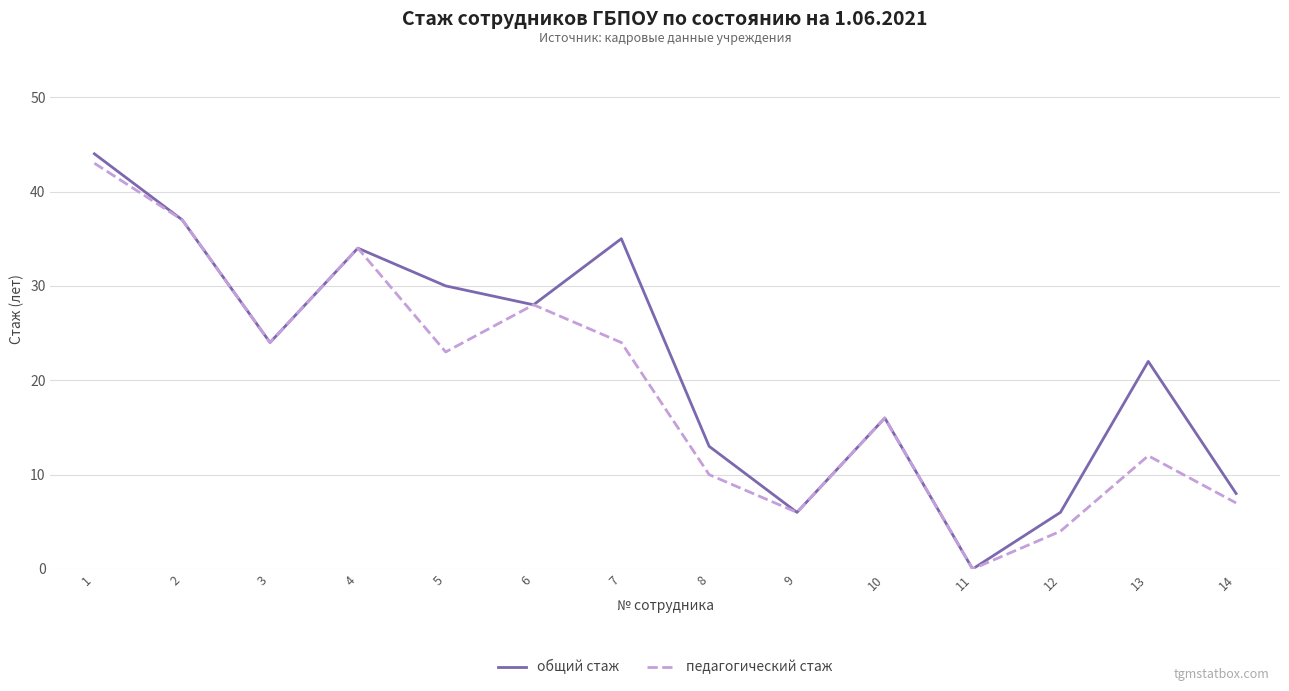

Is the value of общий стаж at 14 greater than the value of педагогический стаж at 5?

No